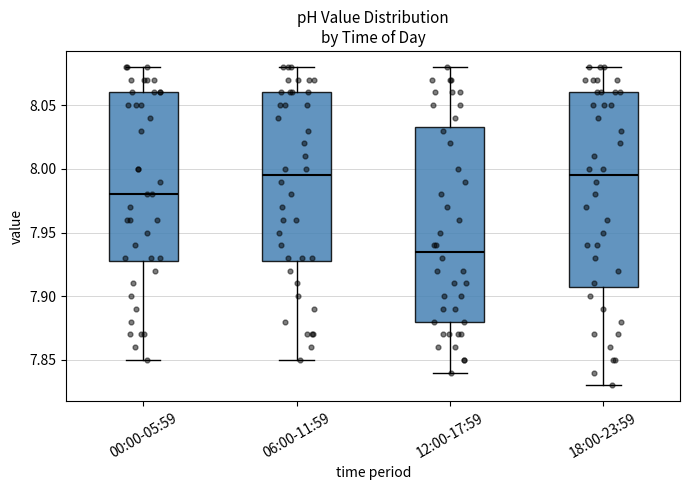

Where does the lower whisker of the box for 18:00-23:59 end on the y-axis? The values are not printed on the chart, so give them approximately, as read against the axis.

7.830